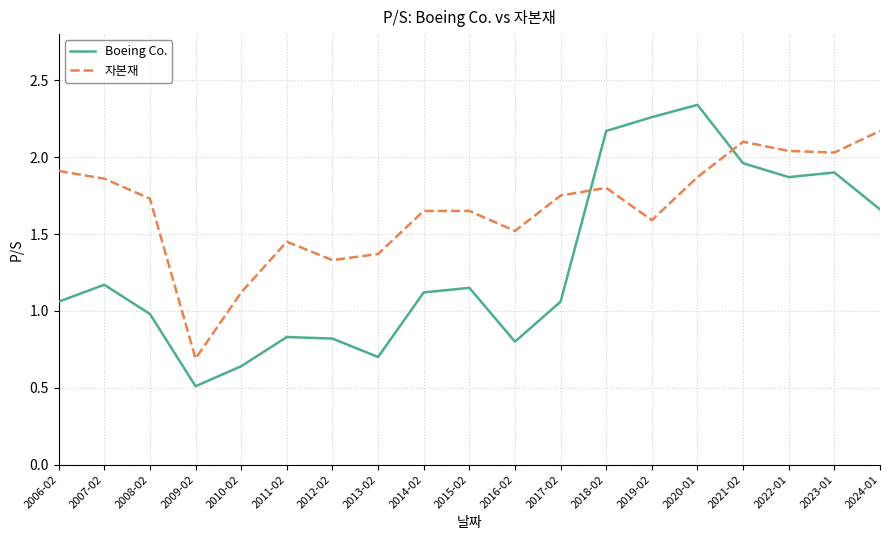

At which category does 자본재 reach its first local peak?

2011-02